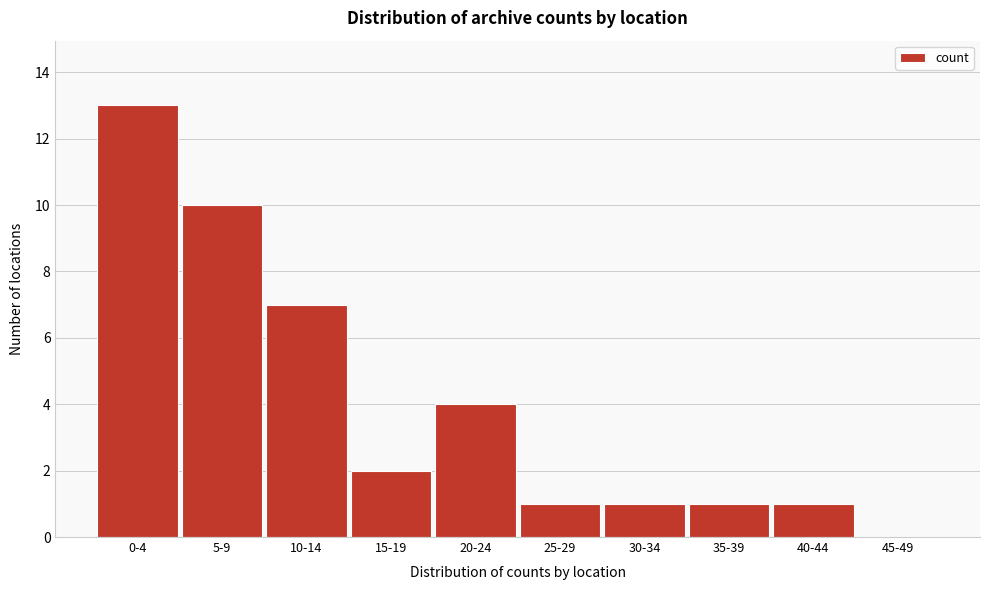

Reading left to right, what are all the values shown in this chart?

0-4=13	5-9=10	10-14=7	15-19=2	20-24=4	25-29=1	30-34=1	35-39=1	40-44=1	45-49=0